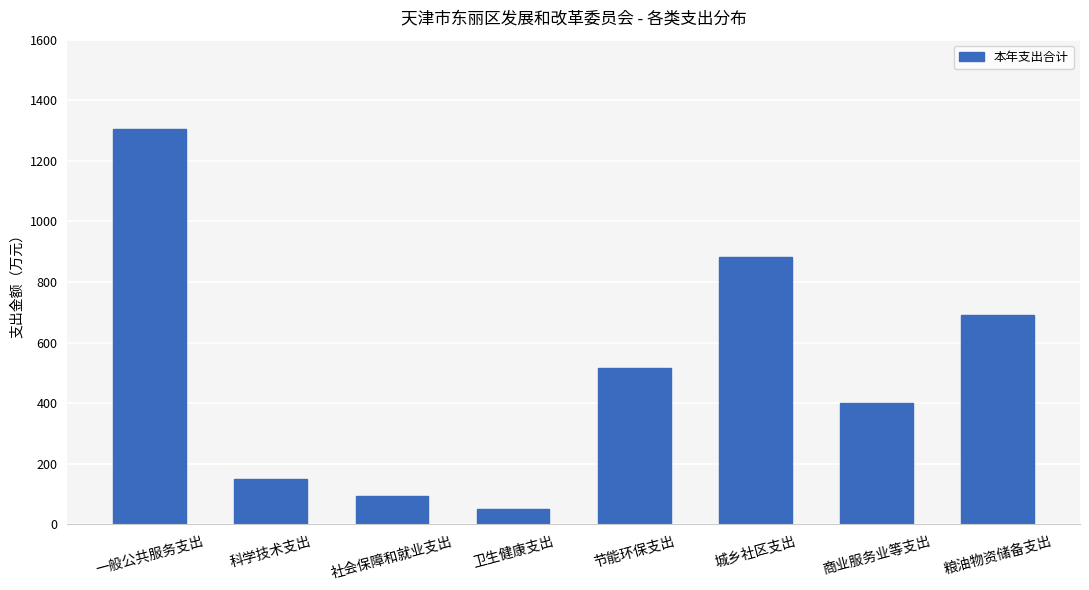

Does the chart contain any negative values?

No